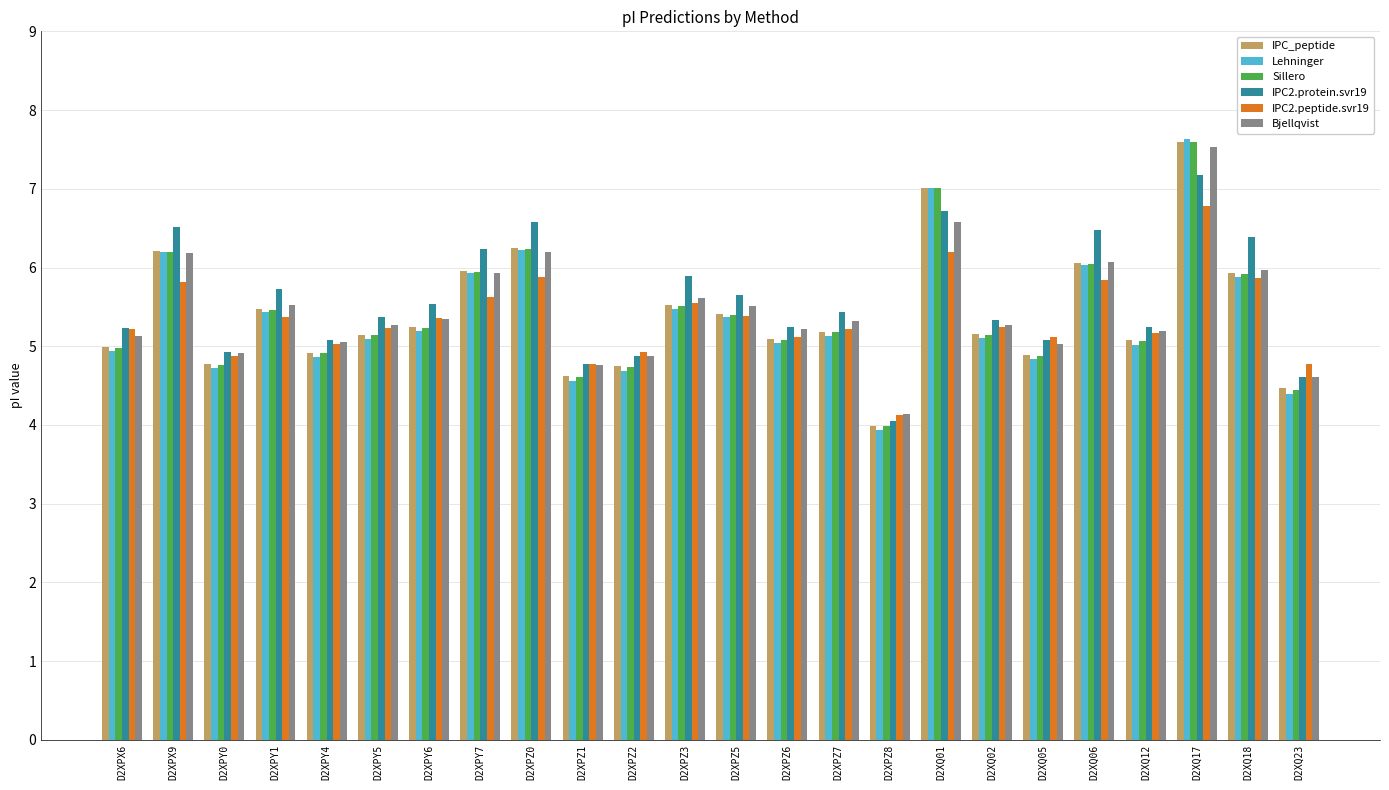

What is the minimum value shown in the chart?

3.9